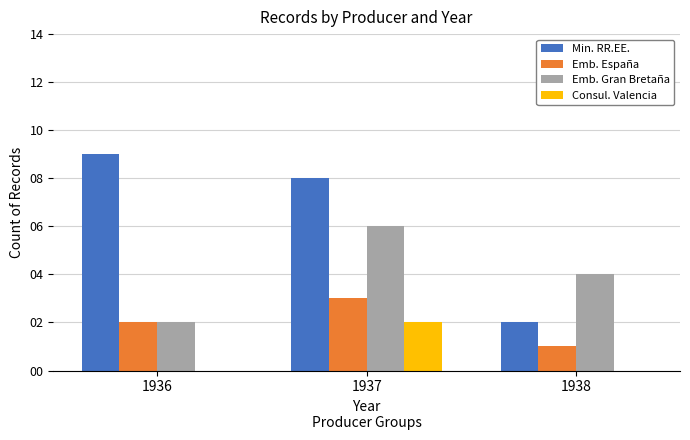

At which category does the chart reach its peak across all series?

1936